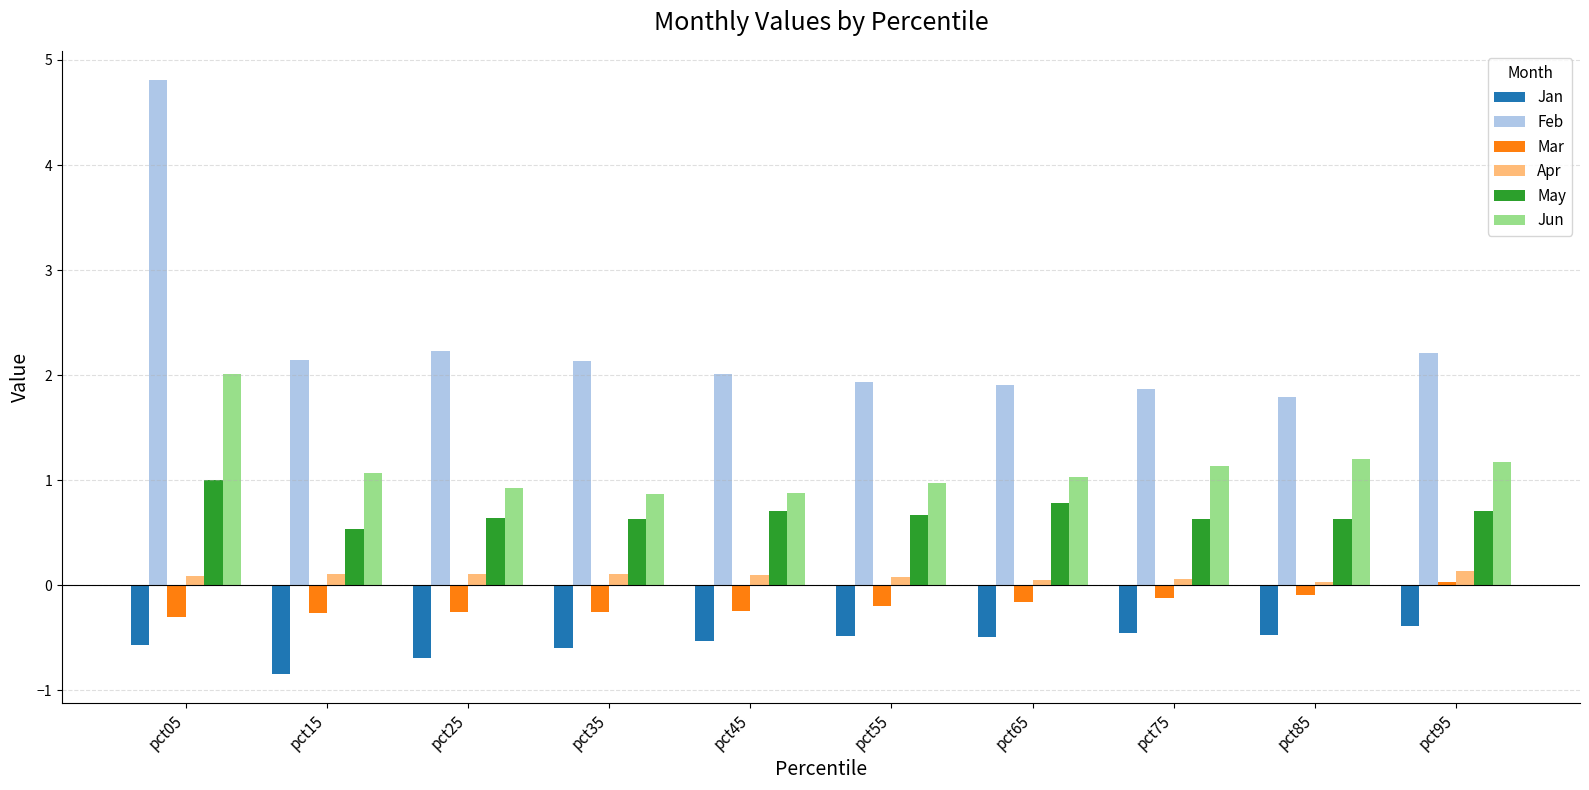

What is the spread (max minus min) of values at pct55?

2.4